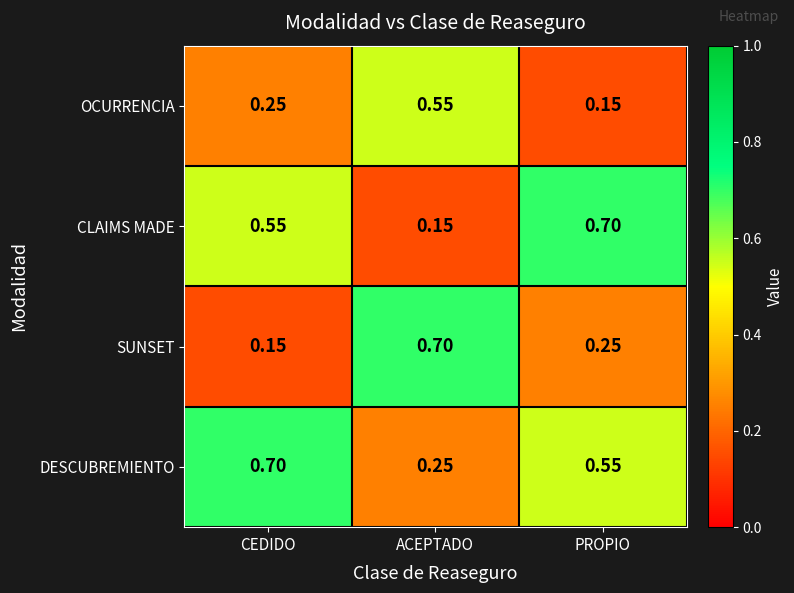

Count the number of data series in this chart.

4